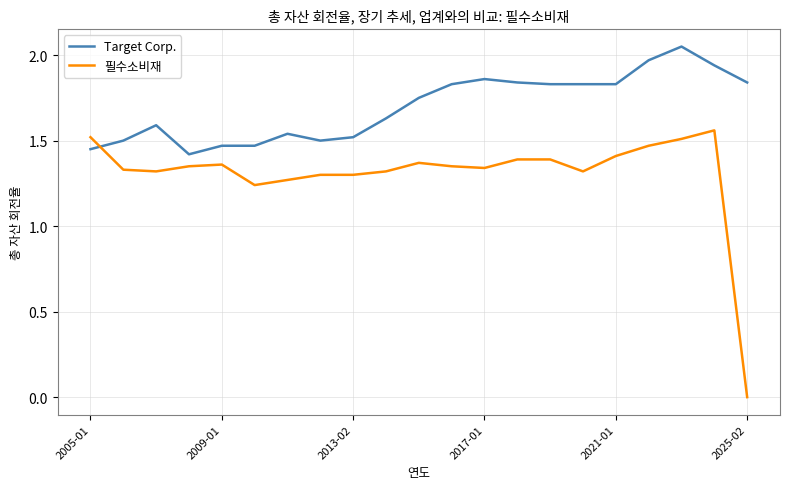

What is the difference between the second highest and second lowest values in the Target Corp. series?

0.5